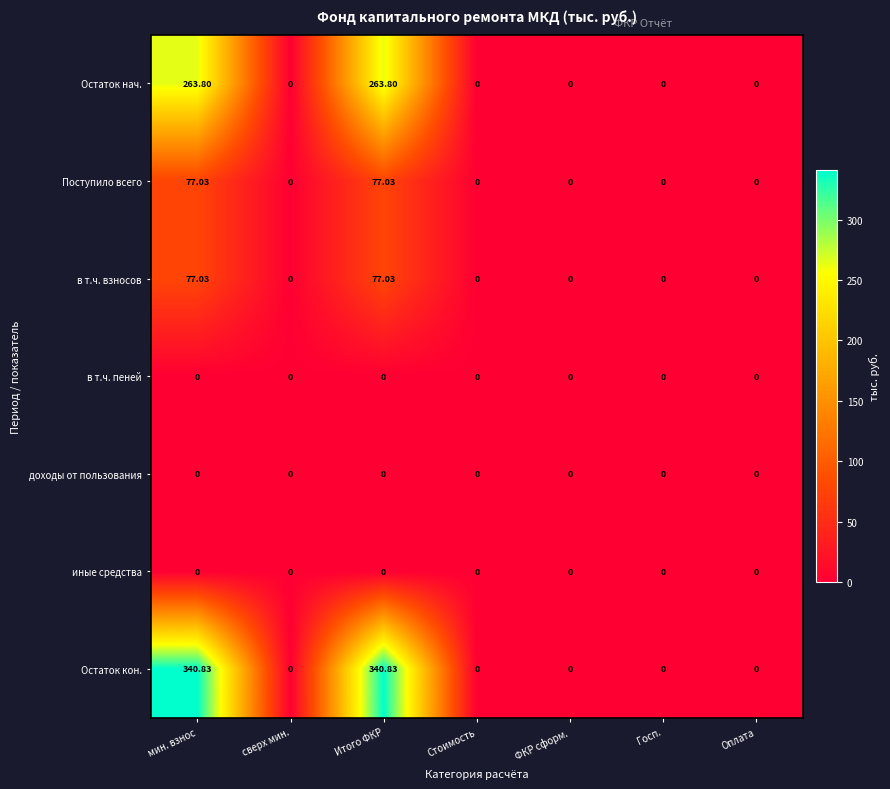

Which series has the widest spread of values?

Остаток кон.